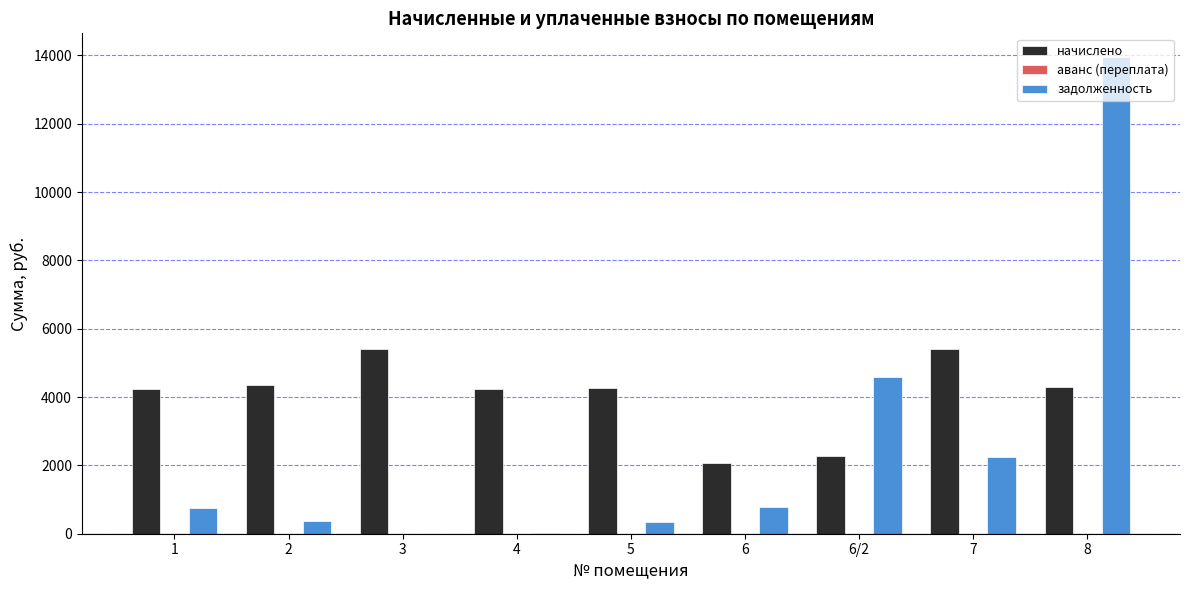

At which category is the sum across all series the highest?

8